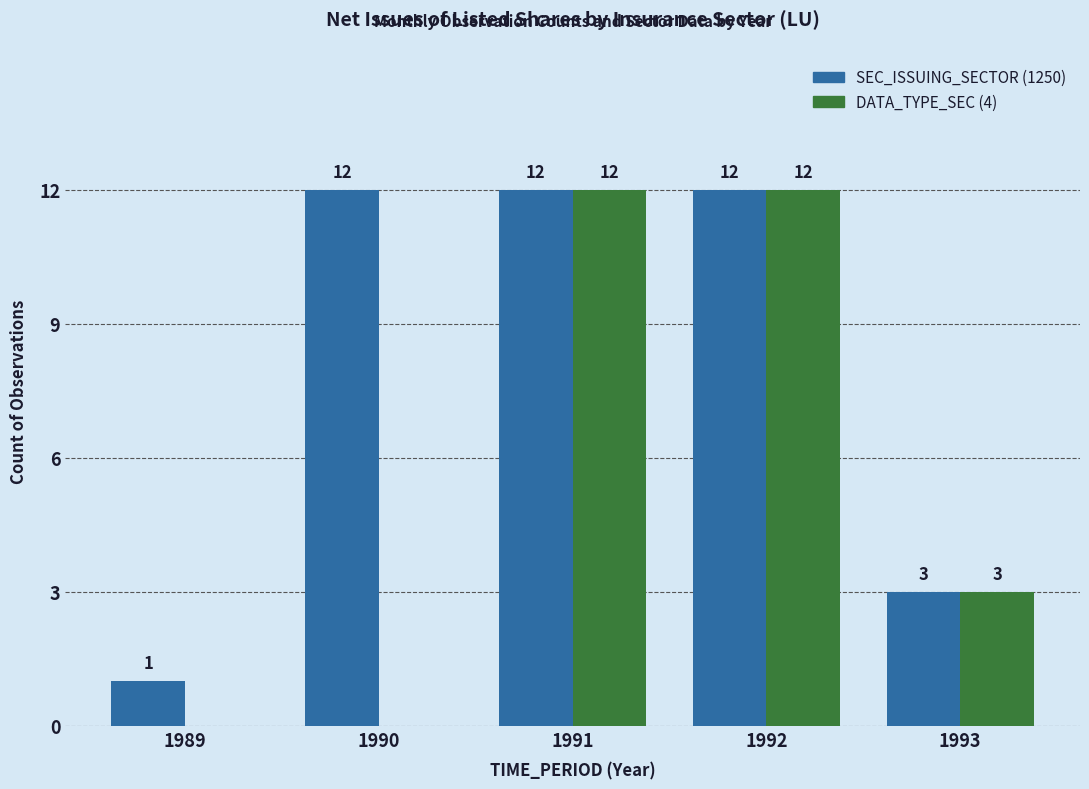

What is the maximum value for SEC_ISSUING_SECTOR (1250)?

12